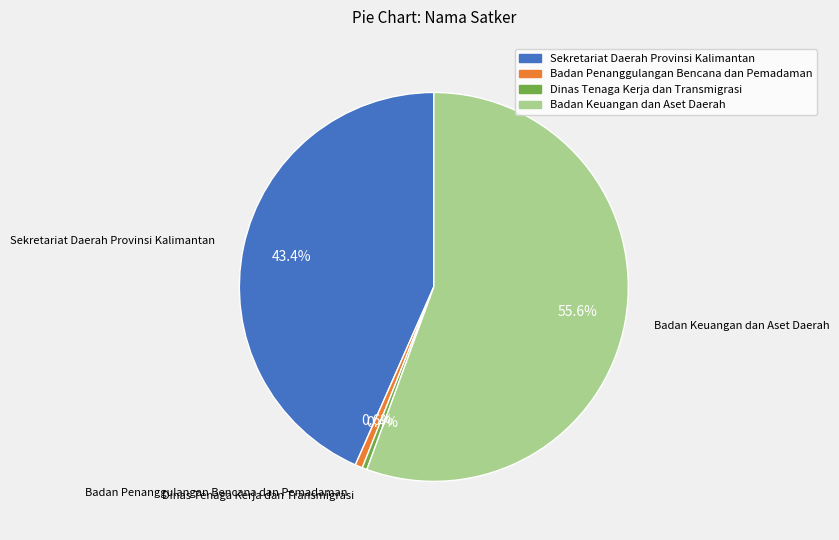

How many slices are in this pie chart?

4